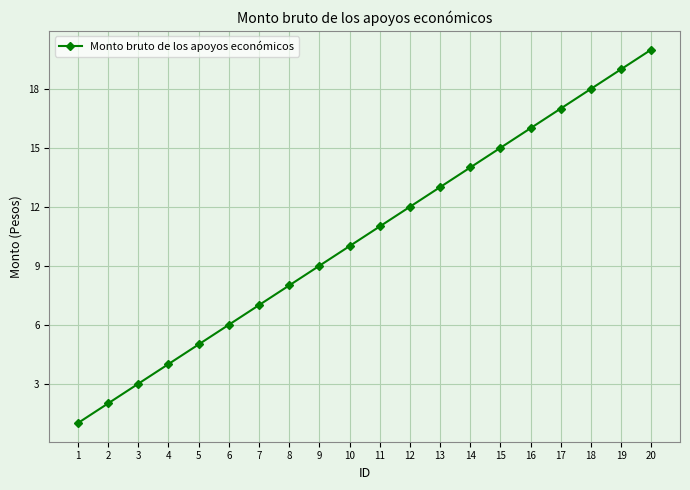

What is the smallest value displayed?

1